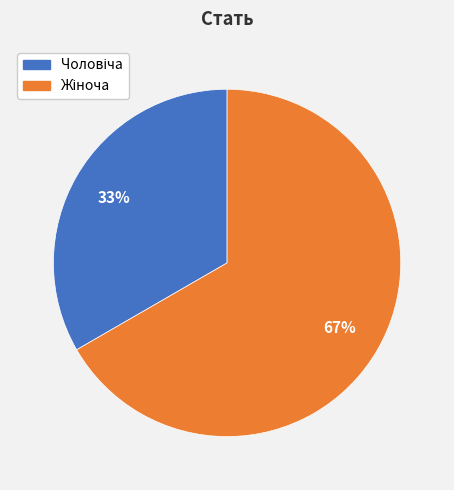

Is there any slice that represents more than half of the pie?

Yes